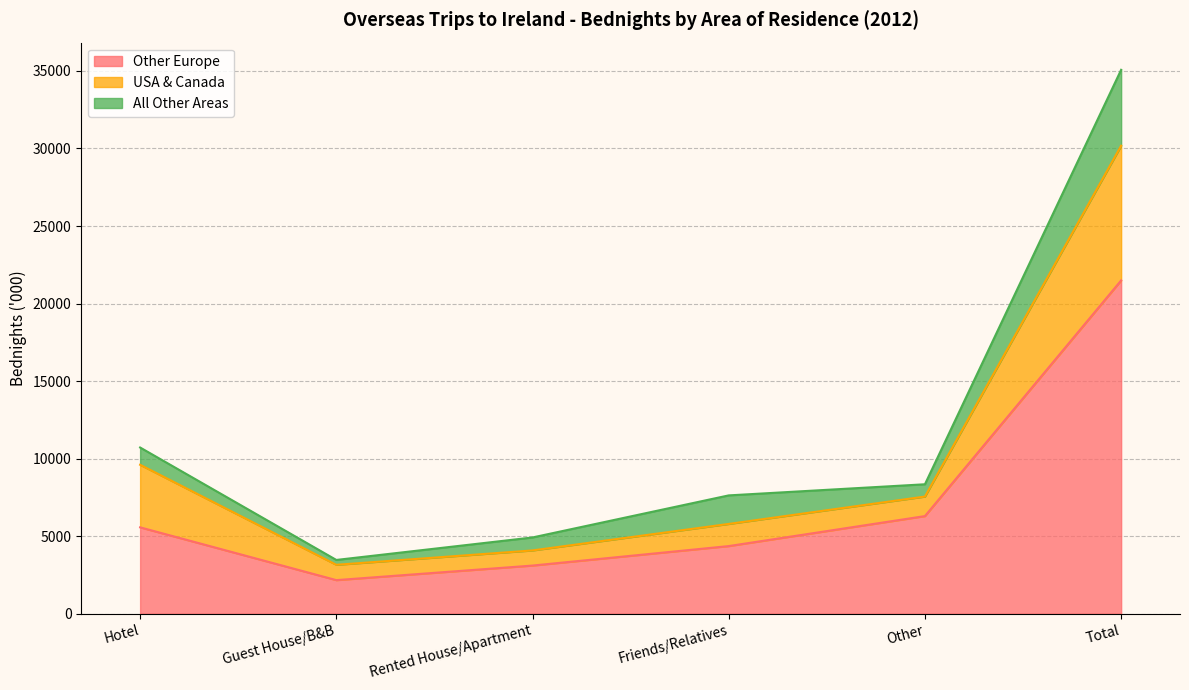

What is the maximum value shown in the chart?

21492